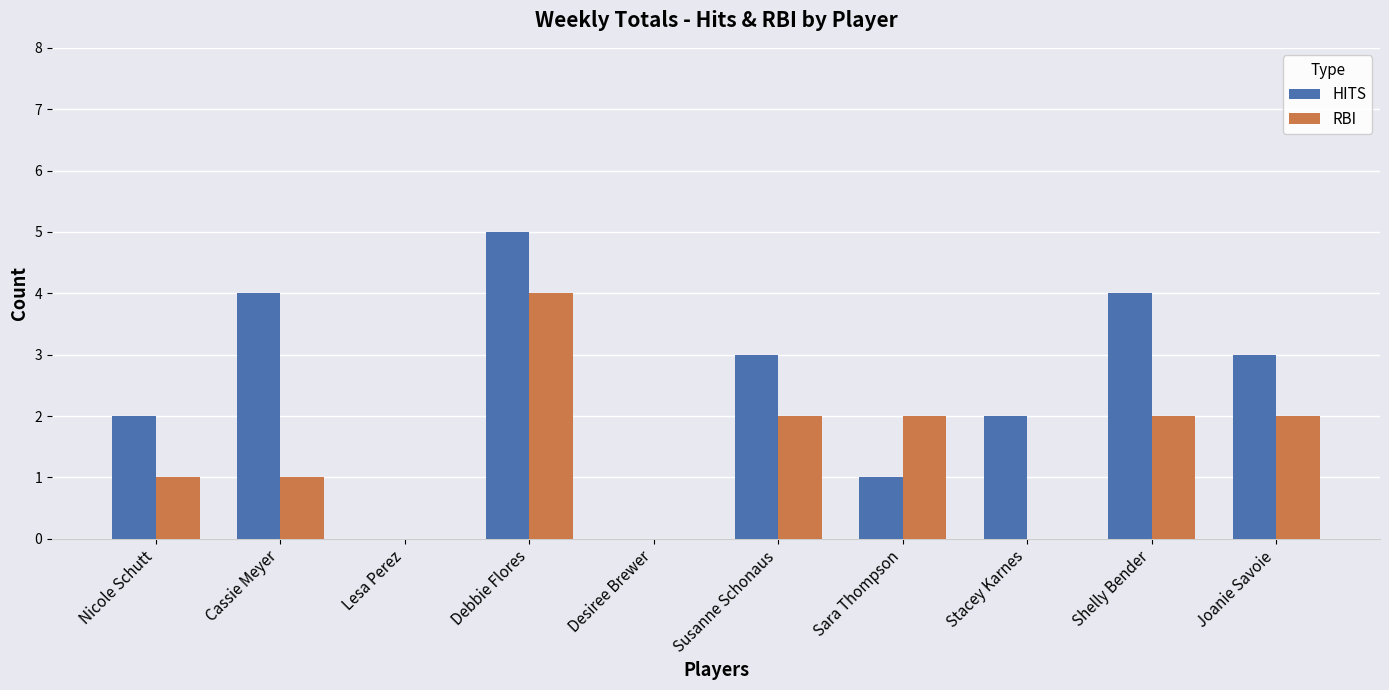

True or false: HITS has a value of 3 at Joanie Savoie.

True